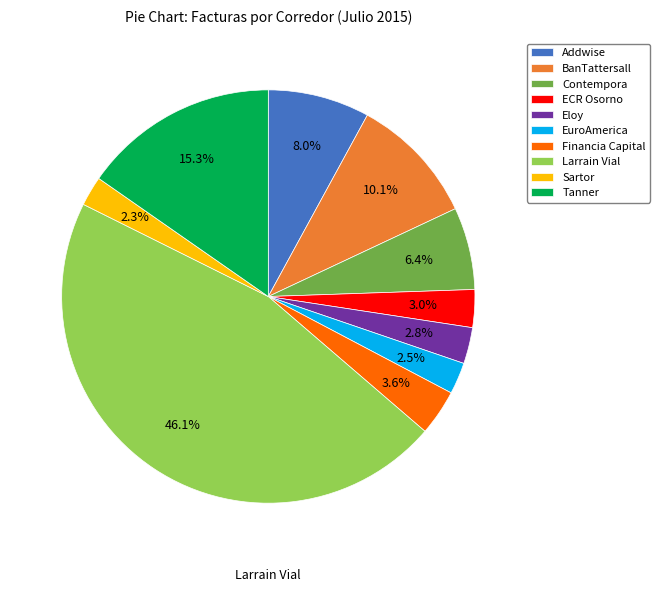

Is there any slice that represents more than half of the pie?

No